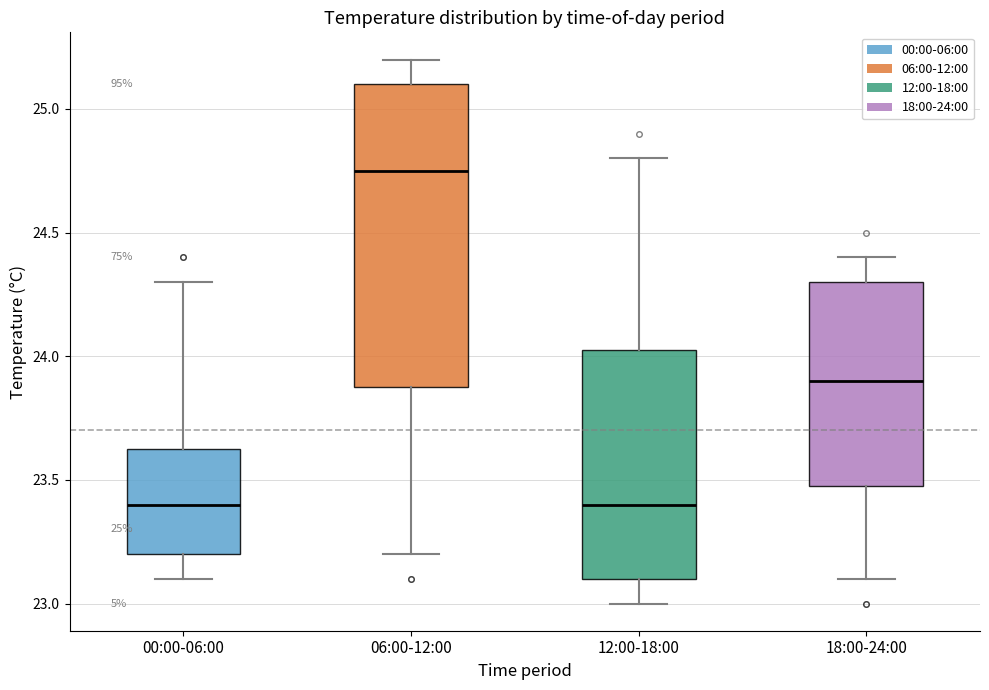

Which box is the tallest, from its lower edge to its upper edge?

06:00-12:00